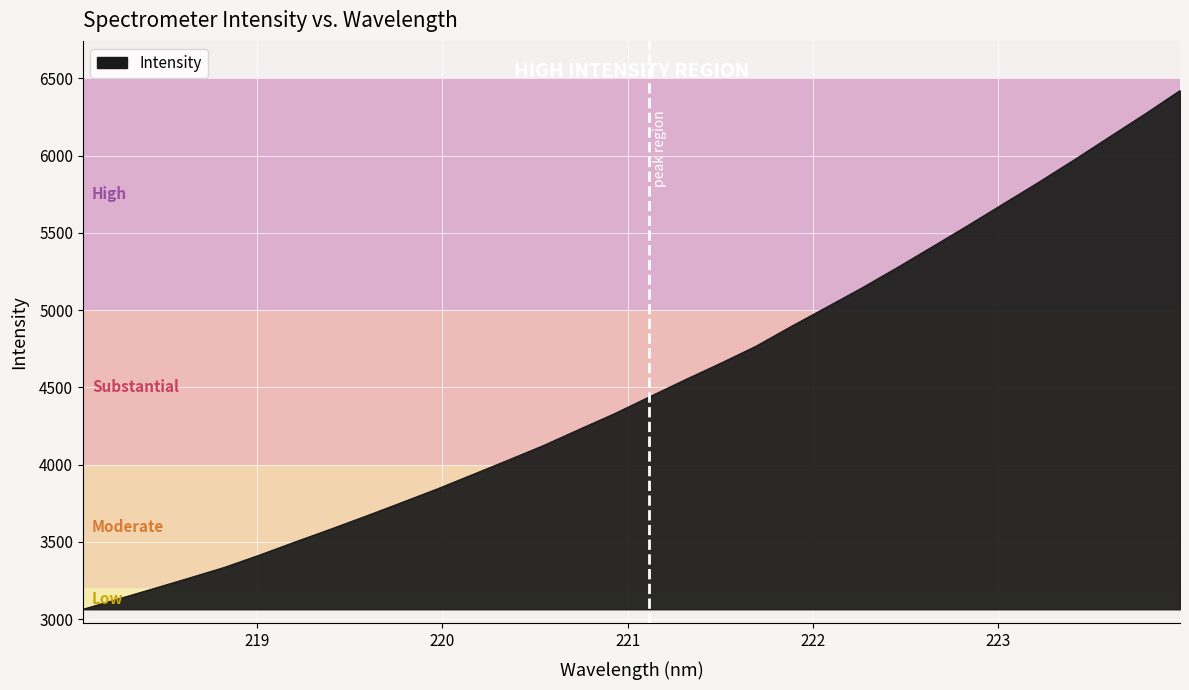

What is the difference between the maximum and minimum values?

3355.8